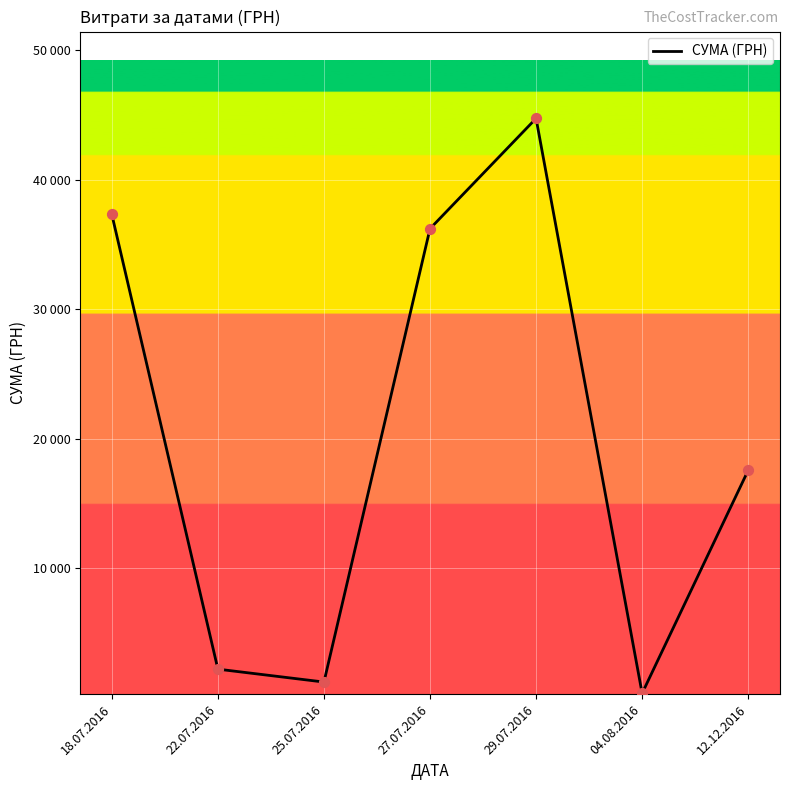

Which has a higher value, 22.07.2016 or 27.07.2016?

27.07.2016